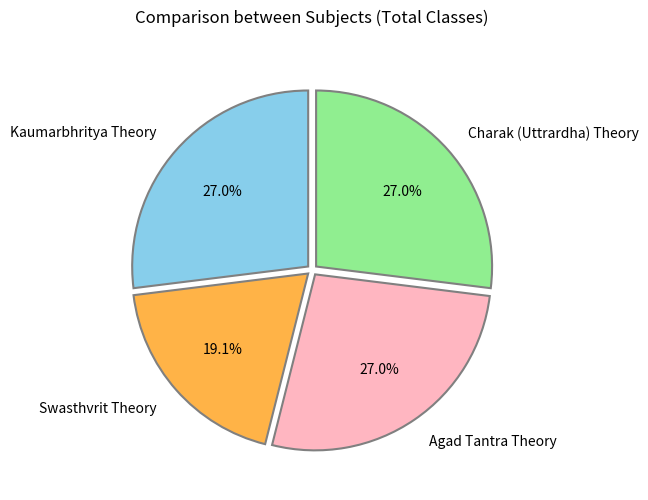

Which slice is the smallest?

Swasthvrit Theory